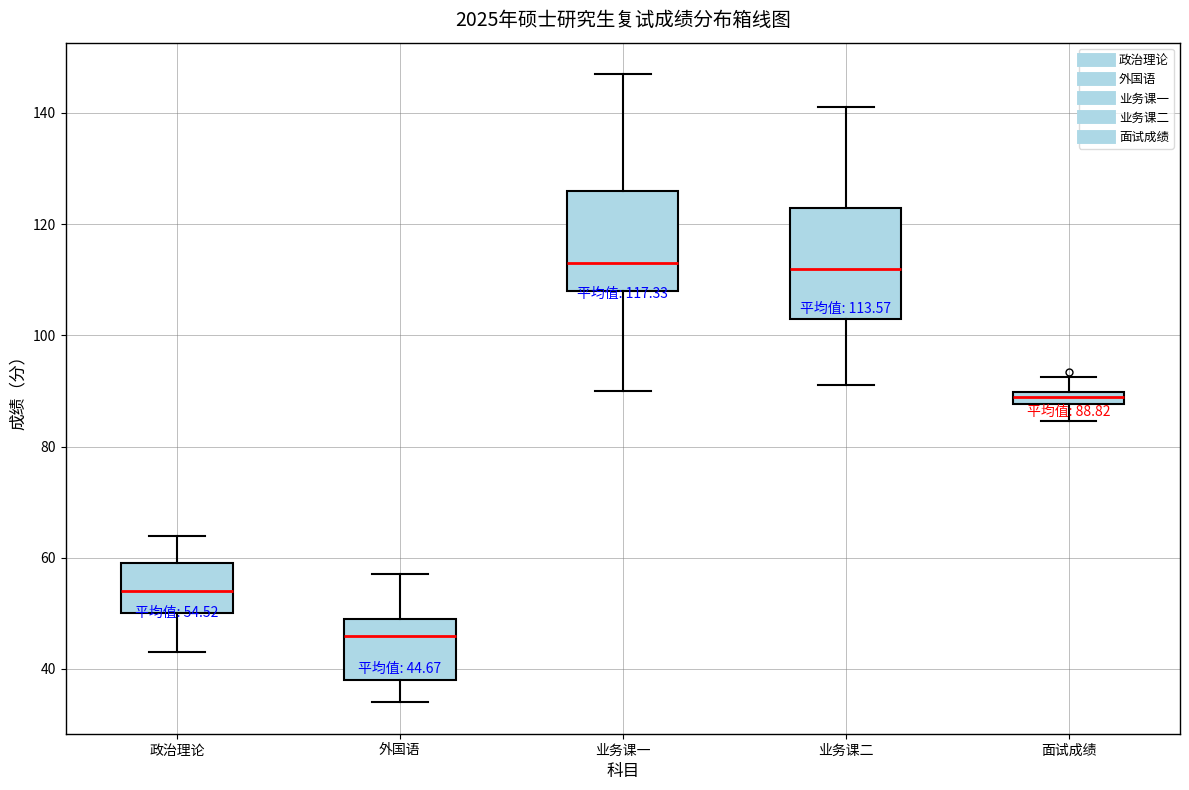

Comparing the boxes themselves (not the whiskers), which one is the tallest?

业务课二